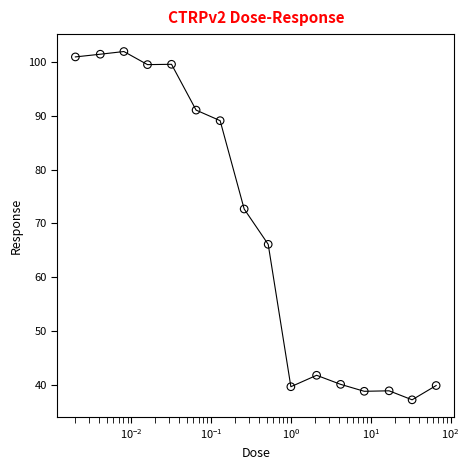

Approximately how many times larger is the value at $\mathdefault{10^{-1}}$ compared to $\mathdefault{10^{-2}}$?

1.0